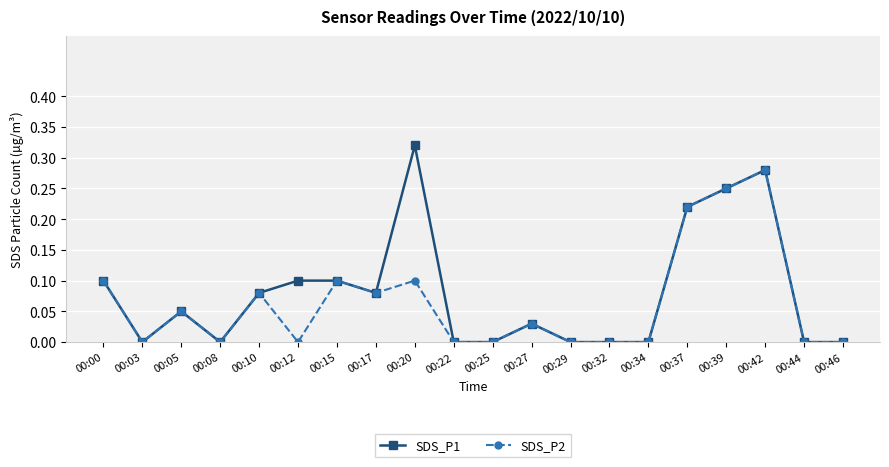

At which category is the sum across all series the highest?

00:42